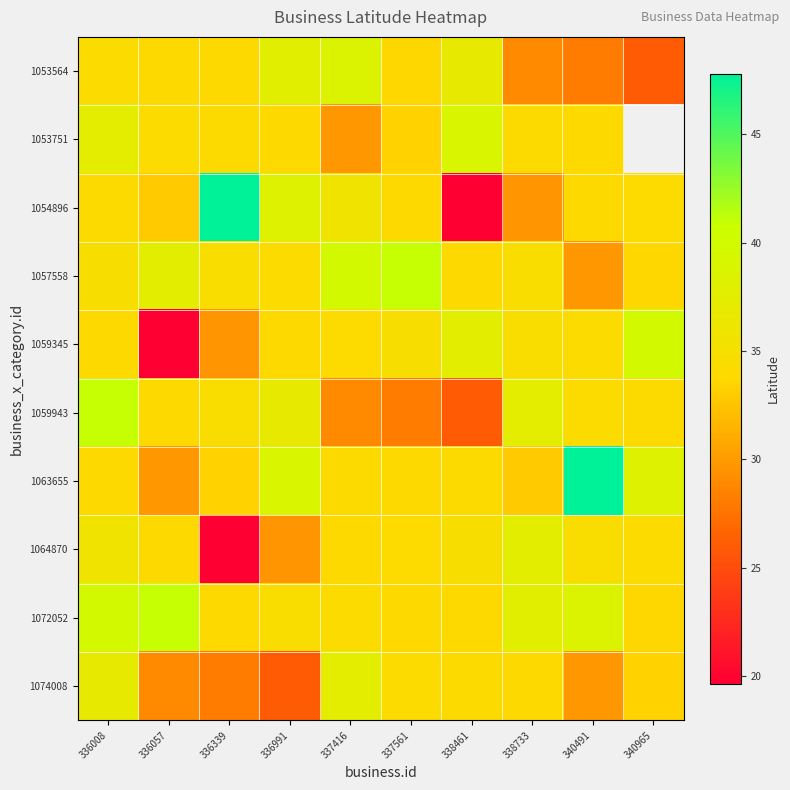

Rank the categories by 1063655 value from highest to lowest.

340491, 336991, 340965, 337416, 338461, 337561, 336008, 336339, 338733, 336057